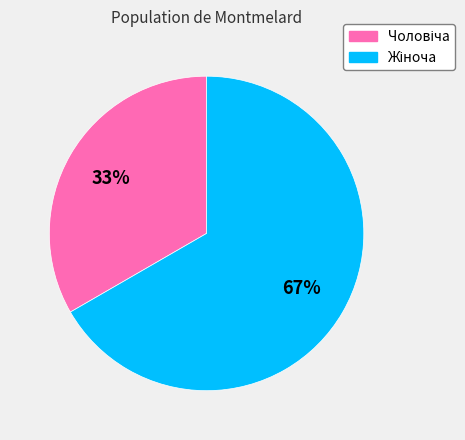

How many segments does this pie chart have?

2